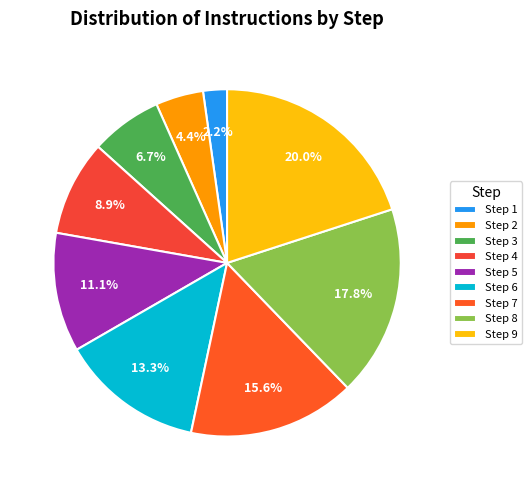

What is the smallest slice in the pie chart?

Step 1